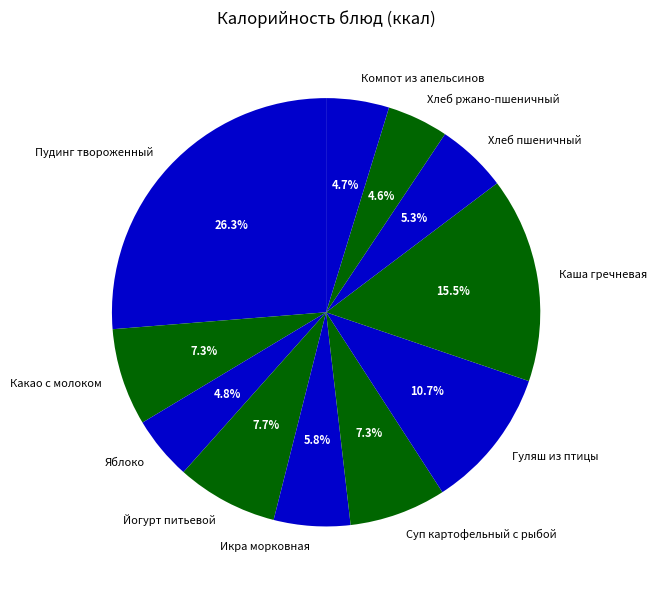

Which has a higher value, Яблоко or Гуляш из птицы?

Гуляш из птицы